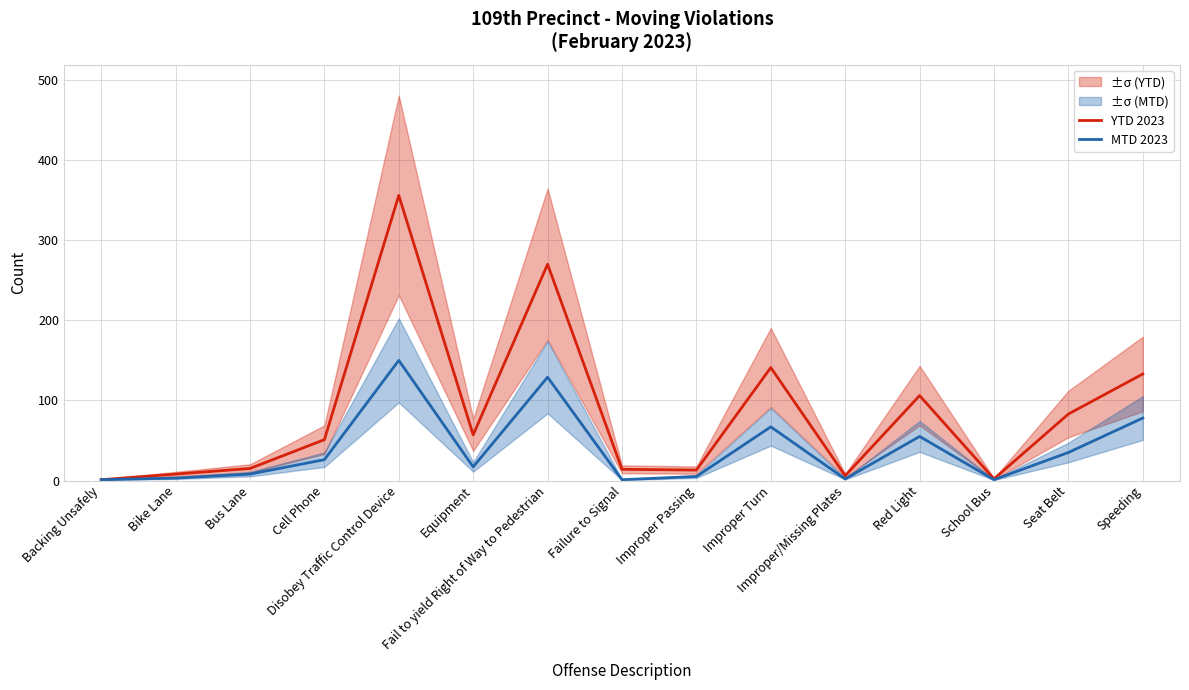

What is the difference between the maximum and minimum values in the MTD 2023 series?

149